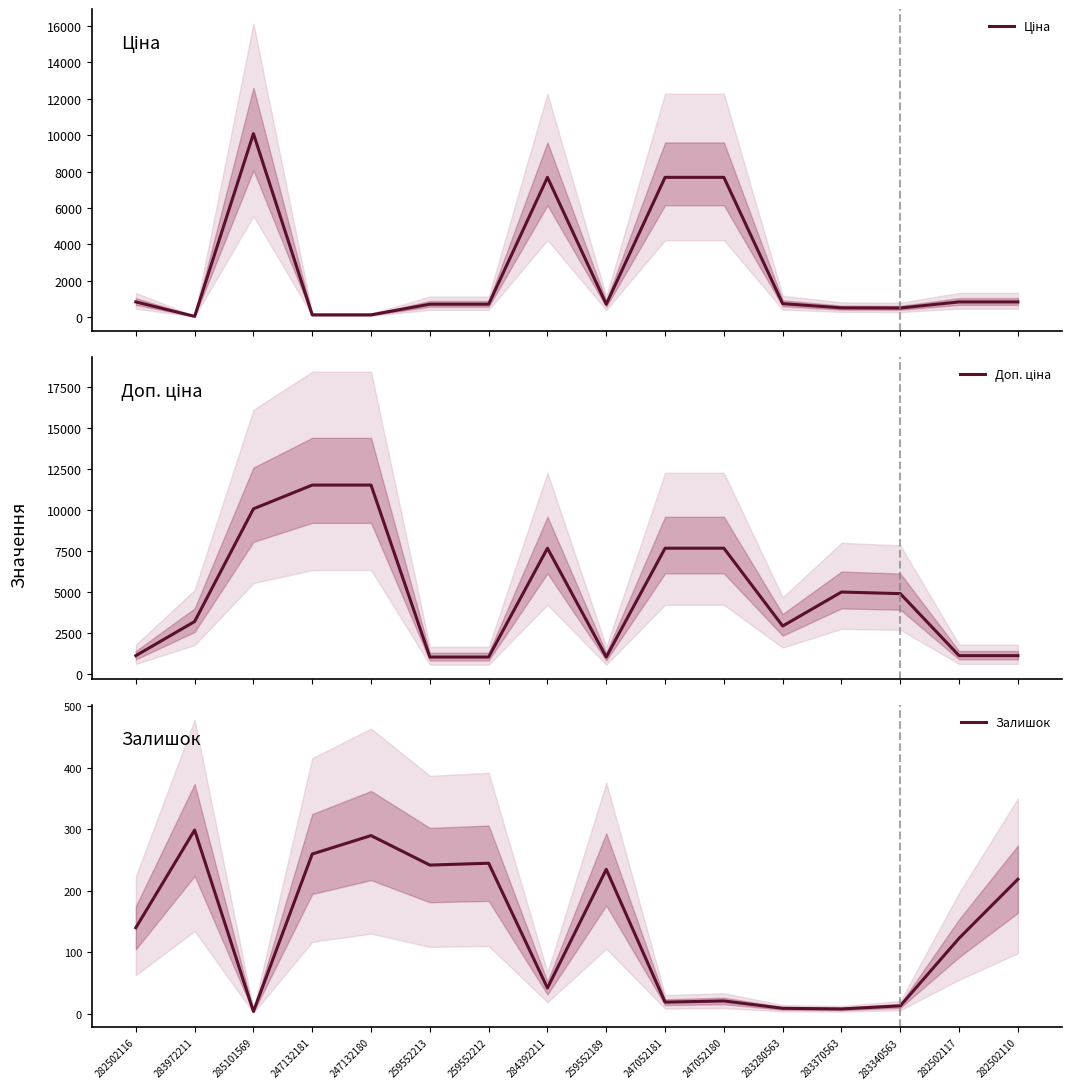

Which label corresponds to the smallest value in the chart?

285101569